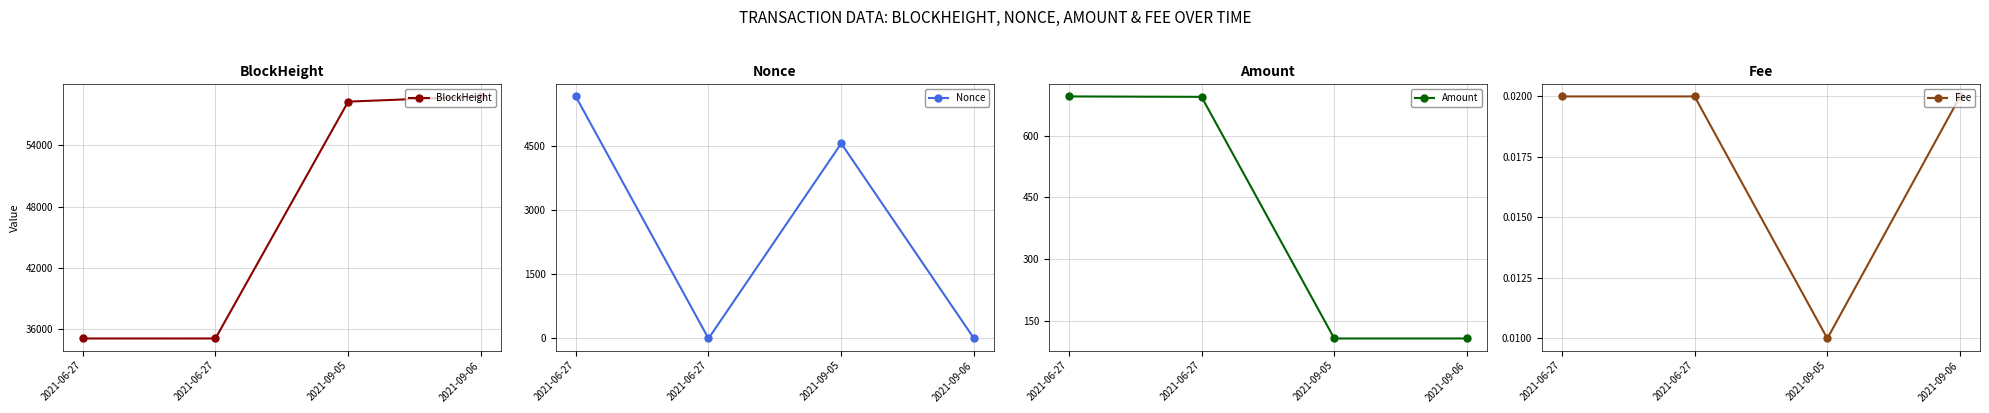

Which series has the widest spread of values?

BlockHeight